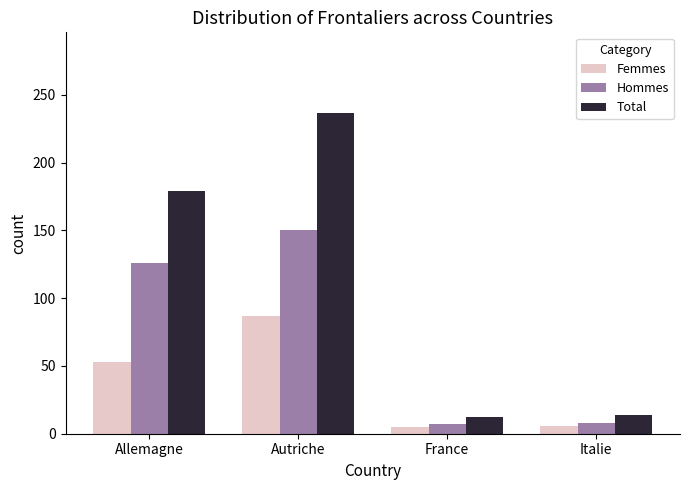

What is the smallest value displayed?

5